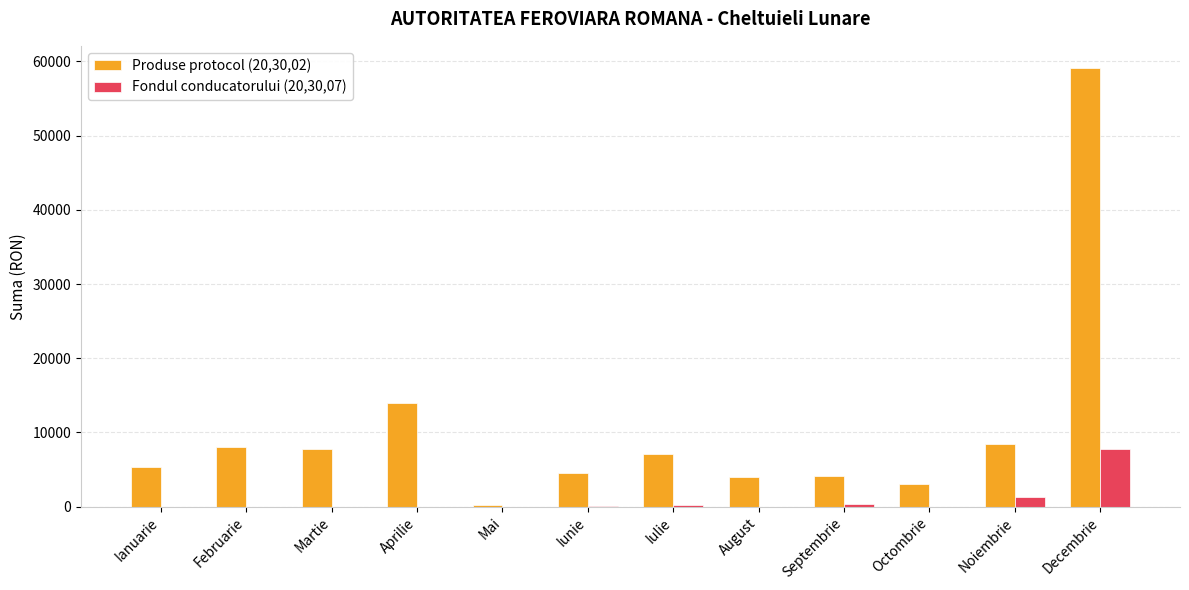

What is the sum of all Fondul conducatorului (20,30,07) values?

9731.1